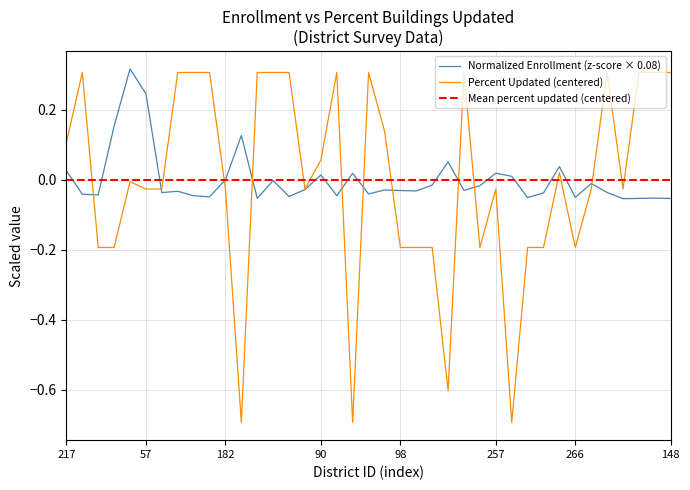

What is the sum of the Percent values at 230 and 52?

0.1